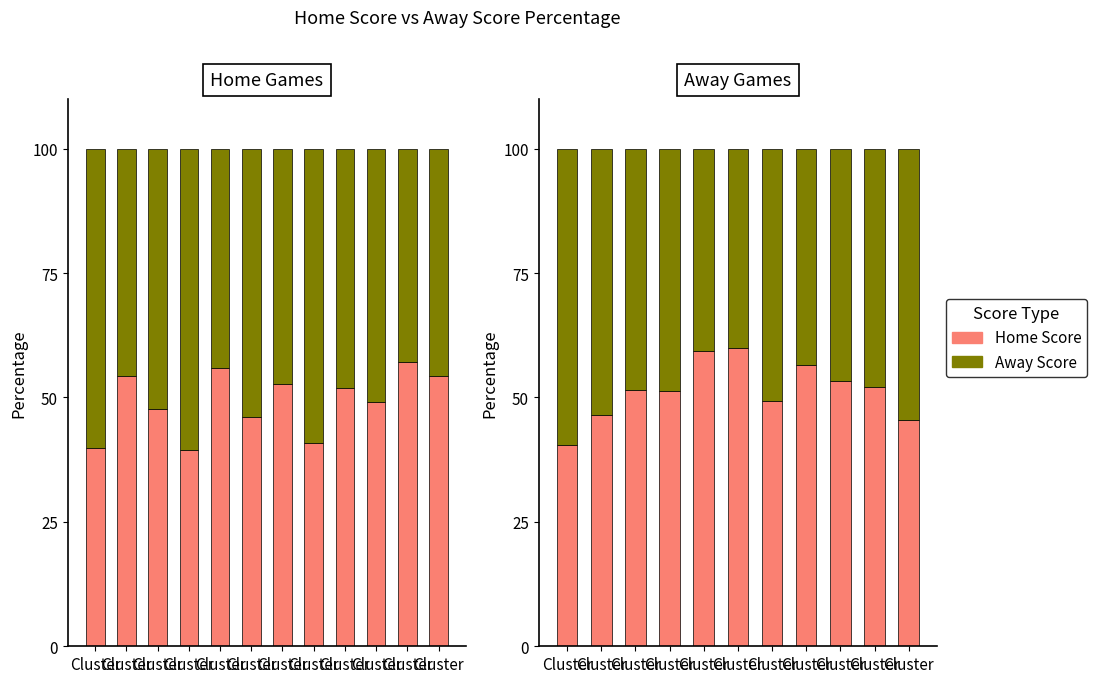

At which category is the sum across all series the highest?

Cluster